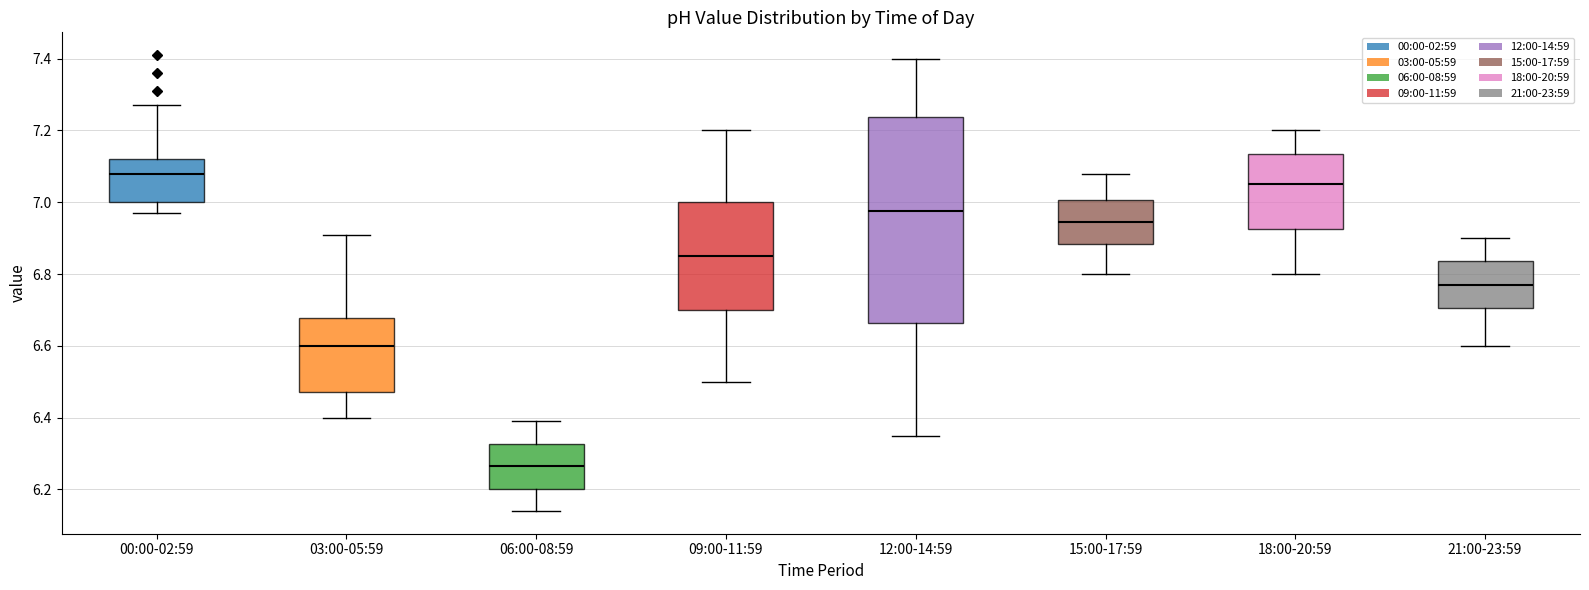

Which box's median line is the lowest?

06:00-08:59